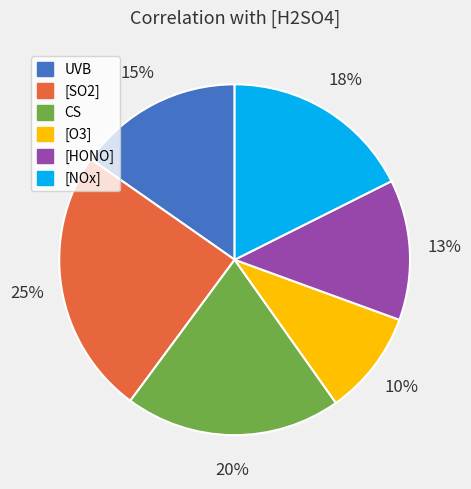

True or false: CS accounts for 29% of the total.

False